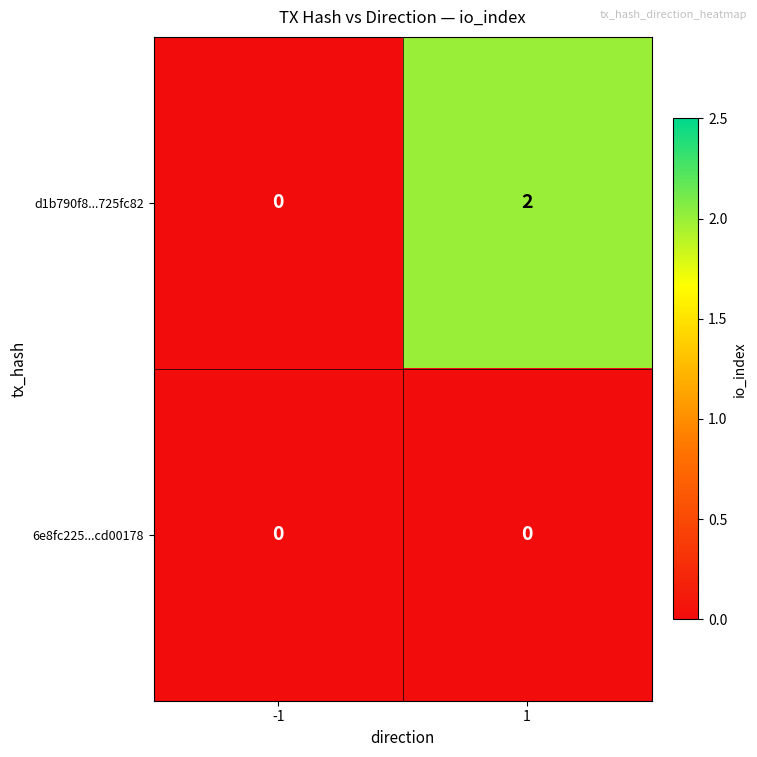

Is it true that 6e8fc225...cd00178 equals 0 at -1?

True